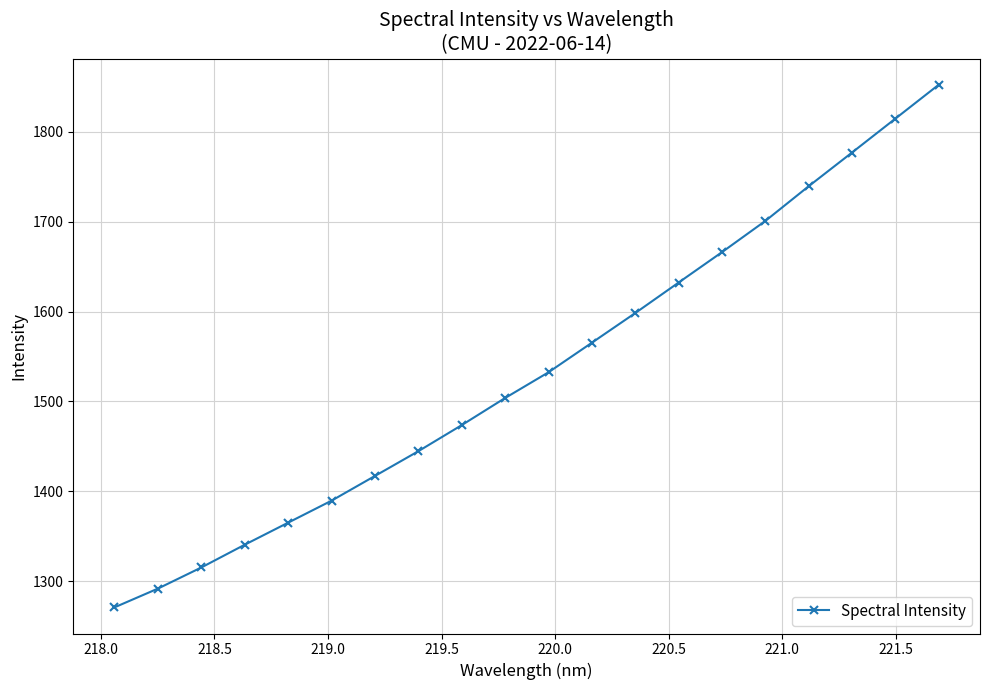

What is the smallest value displayed?

1270.7